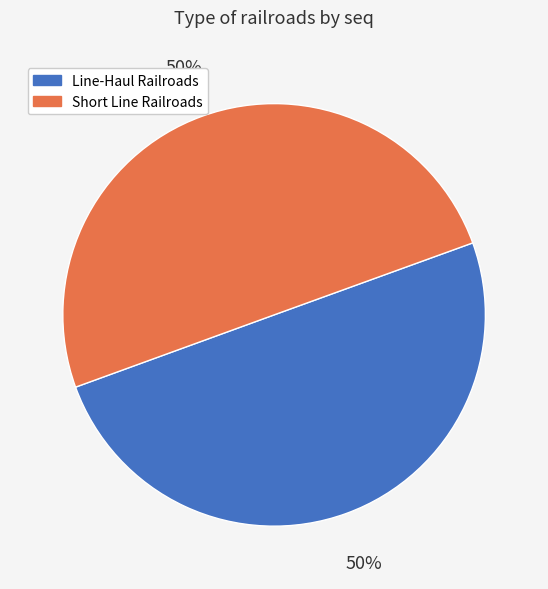

The Line-Haul Railroads slice represents 56% of the pie. True or false?

False